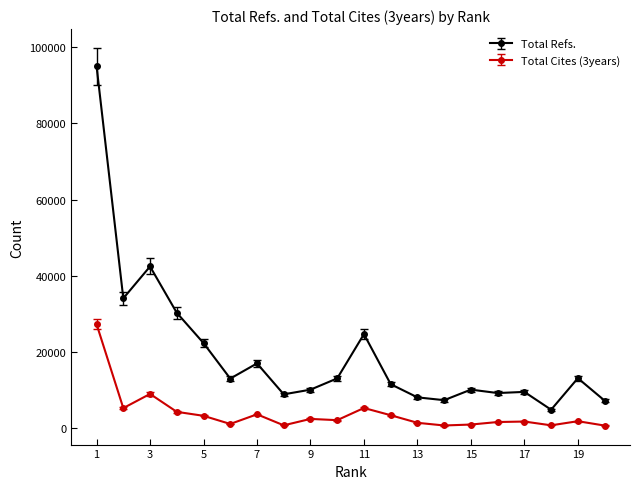

What is the minimum value for Total Refs.?

4858